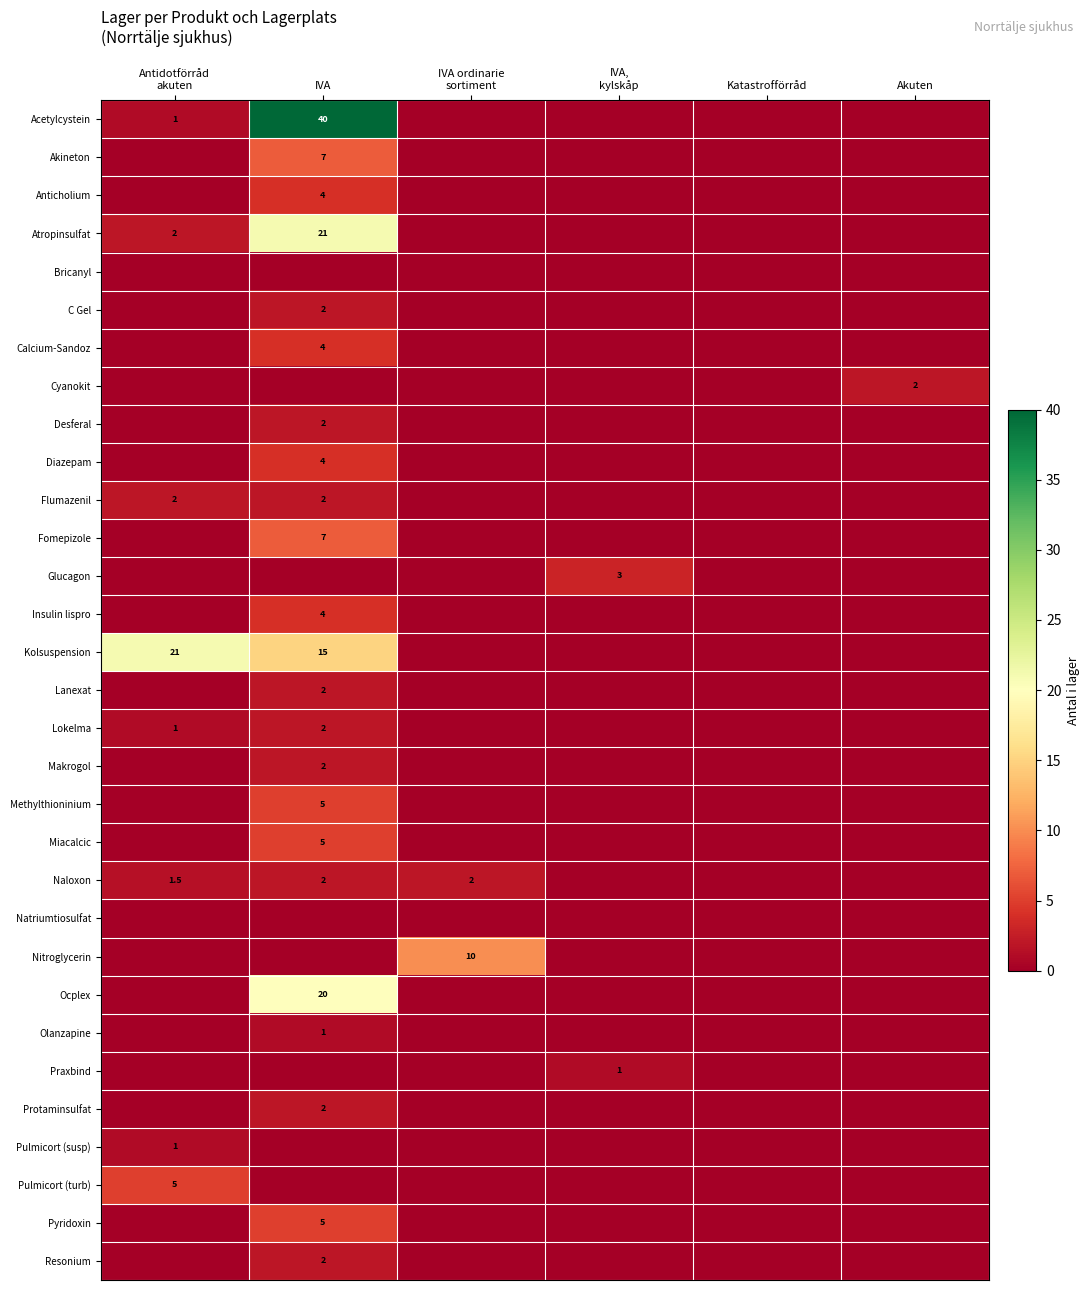

What is the difference between the maximum and minimum values in the Diazepam series?

4.0